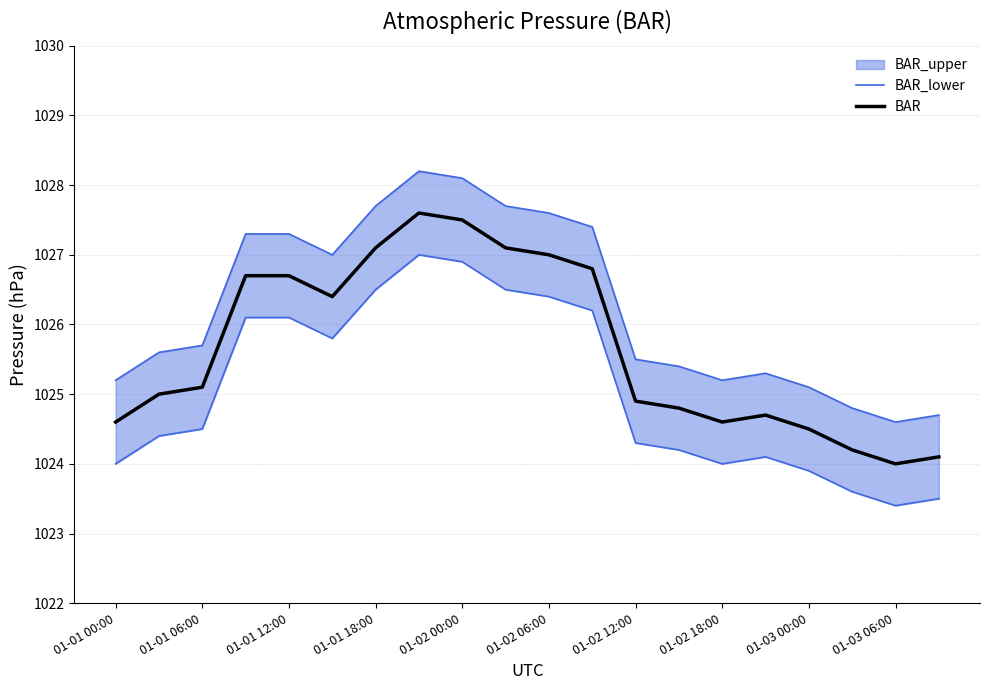

What is the lowest value of the BAR series?

1024.0